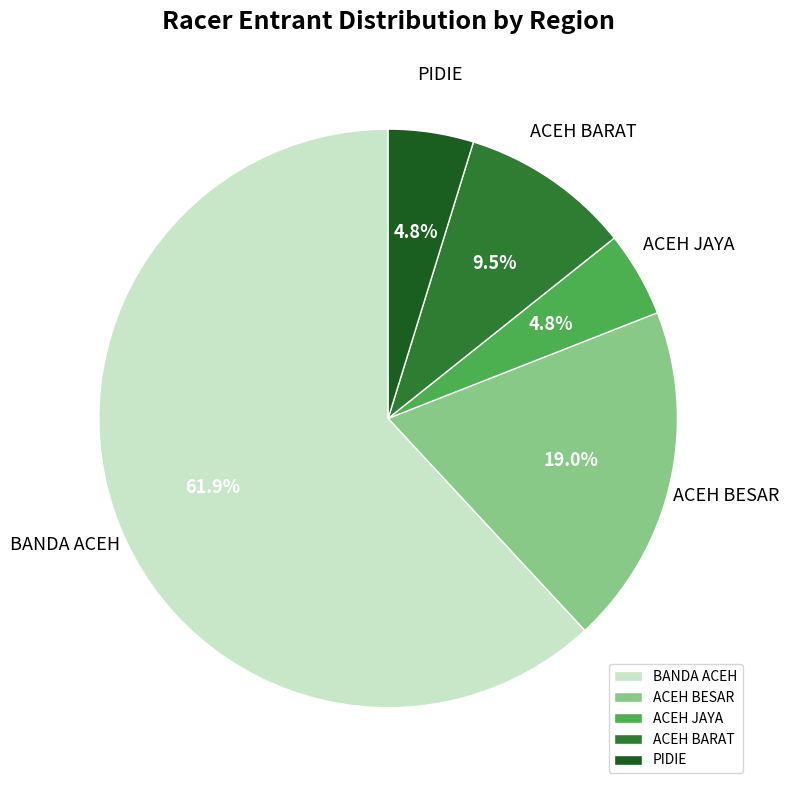

What percentage is the BANDA ACEH slice, to the nearest percent?

62%